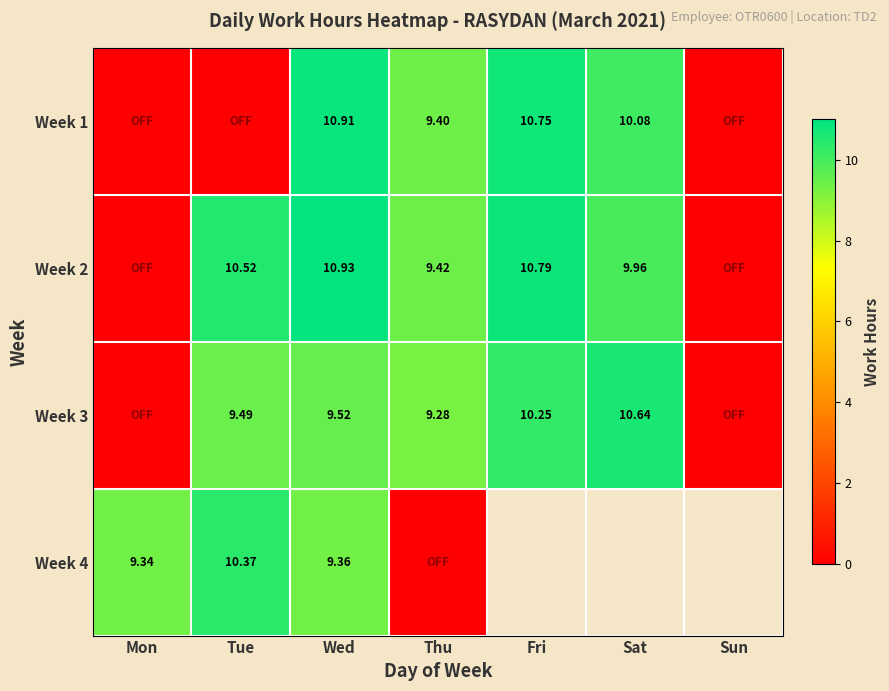

Is the value of Week 2 at Tue greater than the value of Week 4 at Tue?

Yes